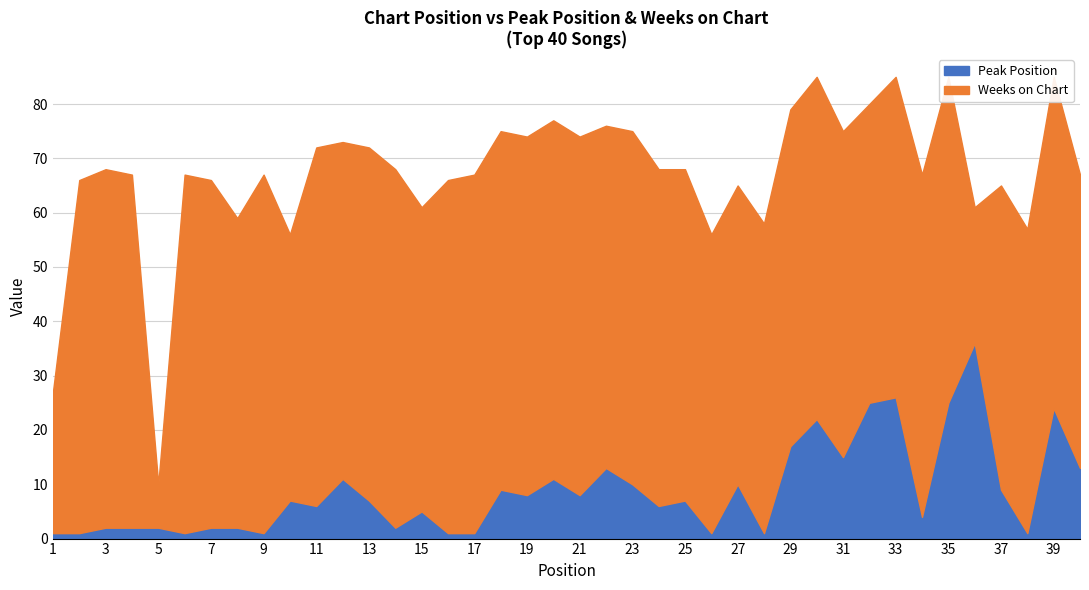

At which label is Peak Position closest to 18?

29